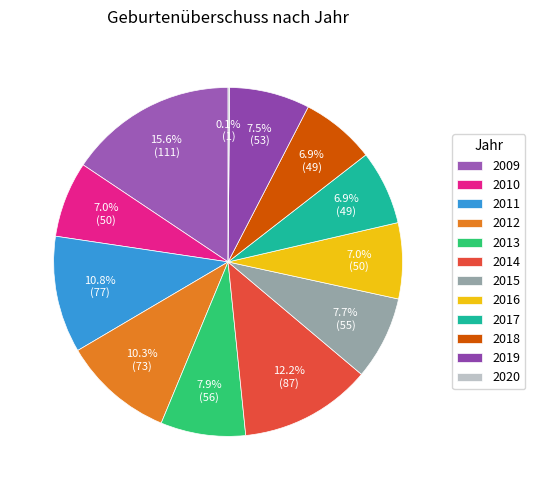

Does 2013 account for over 50% of the chart?

No